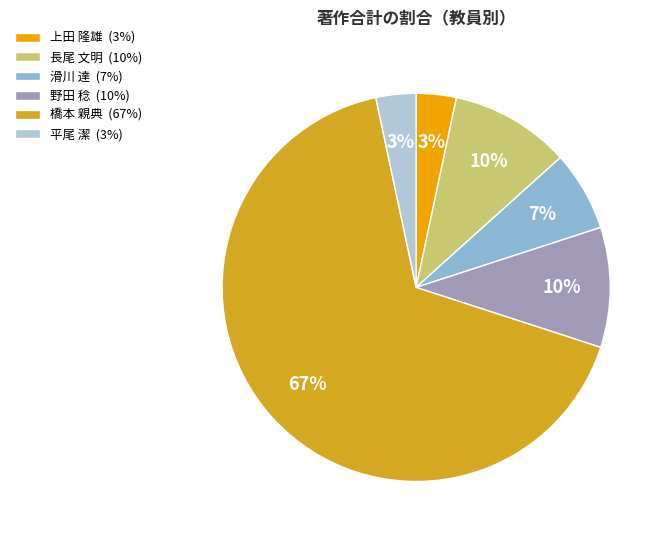

To the nearest percent, what percentage of the pie is 滑川 達?

7%